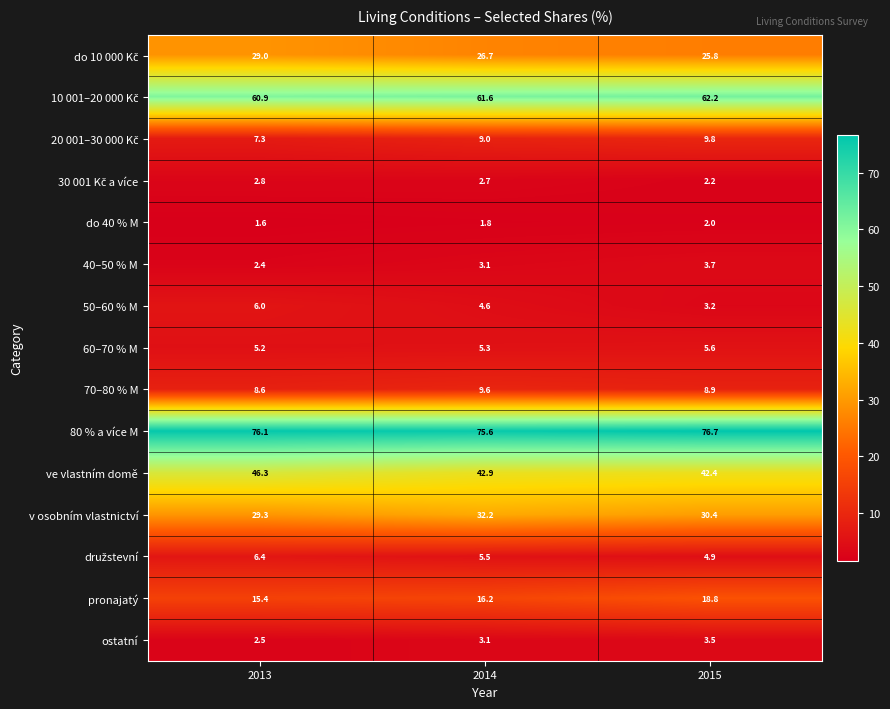

What is the maximum value shown in the chart?

76.7